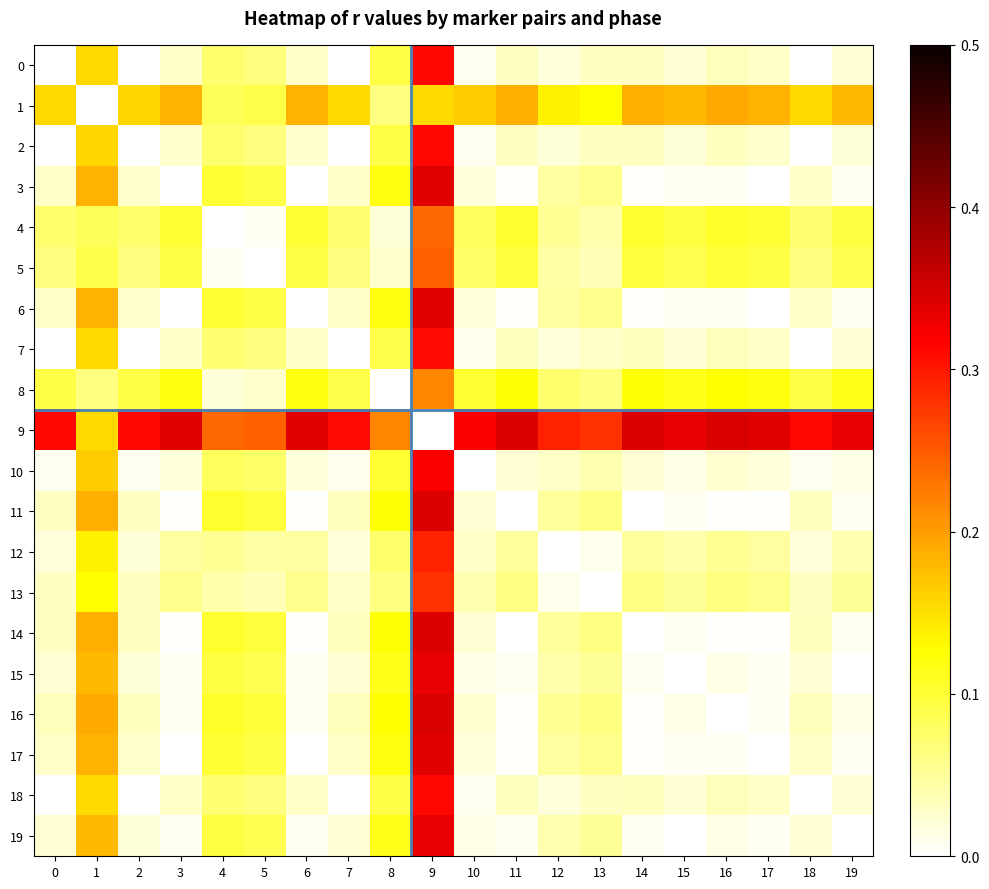

What is the spread (max minus min) of values at 12?

0.3